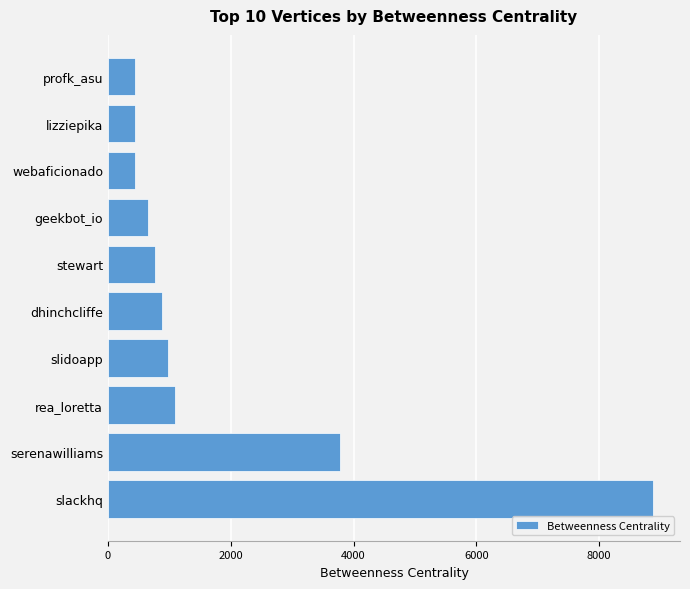

Is it true that the value at rea_loretta is 1087.2?

True